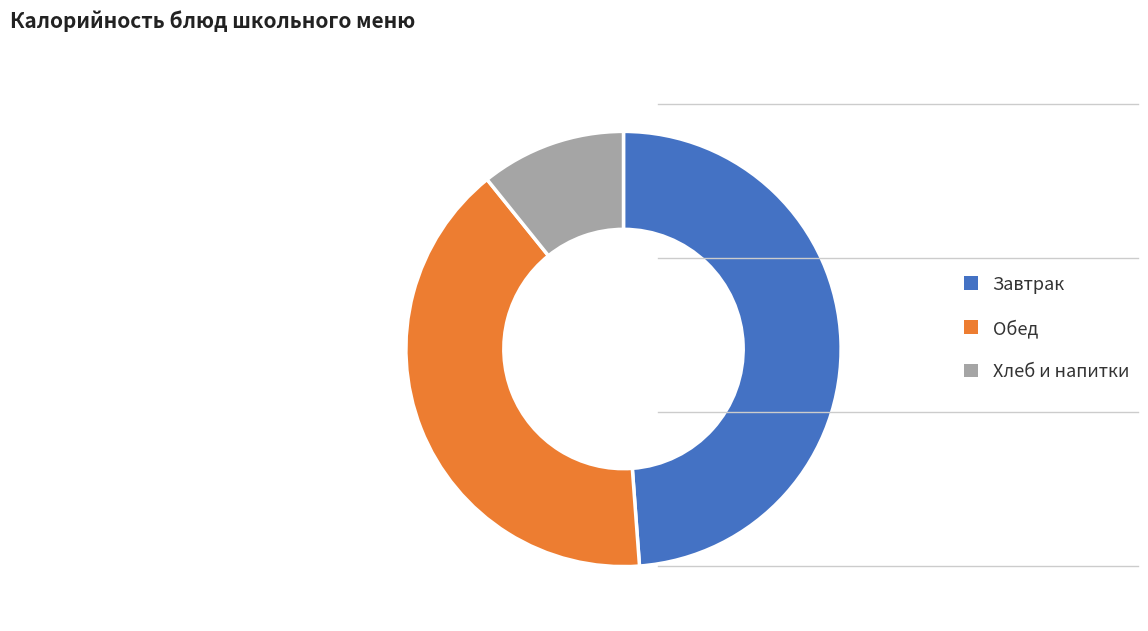

Rank the categories by value from lowest to highest.

Хлеб и напитки, Обед, Завтрак